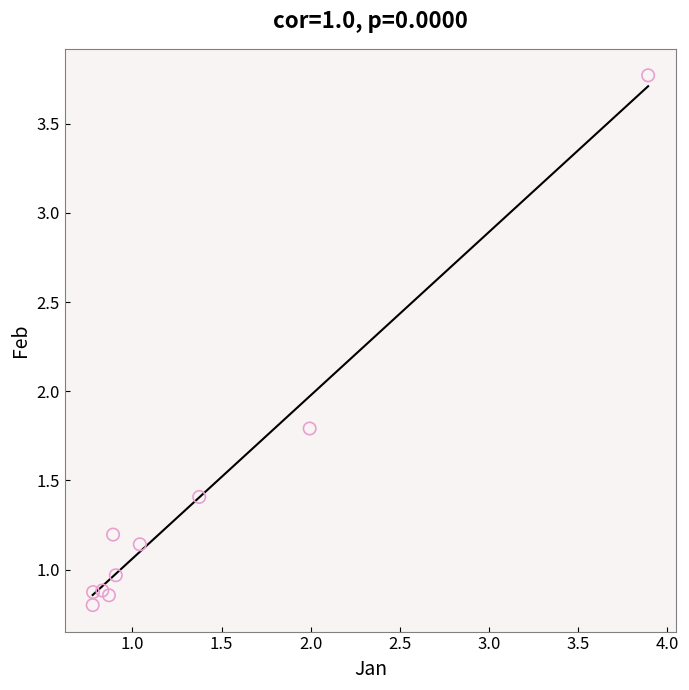

What is the average X value?

1.3